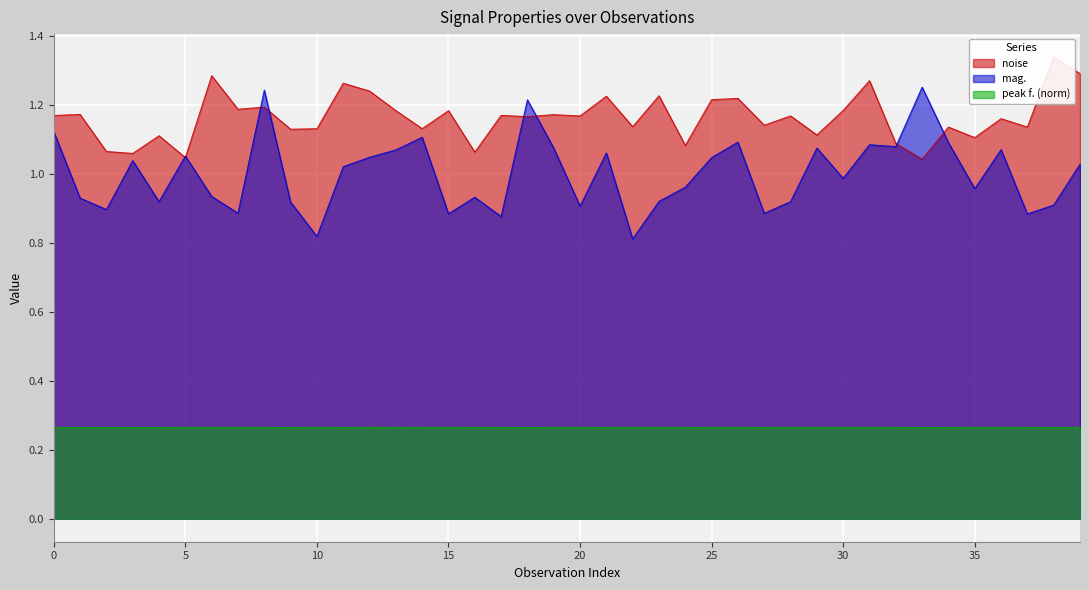

At which label is mag. closest to 1?

30